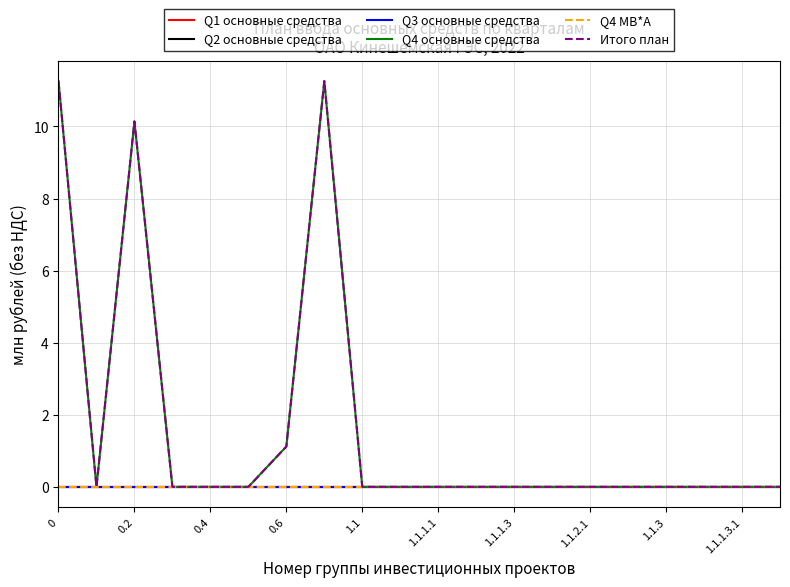

Does the chart display data point markers on the line(s)?

No